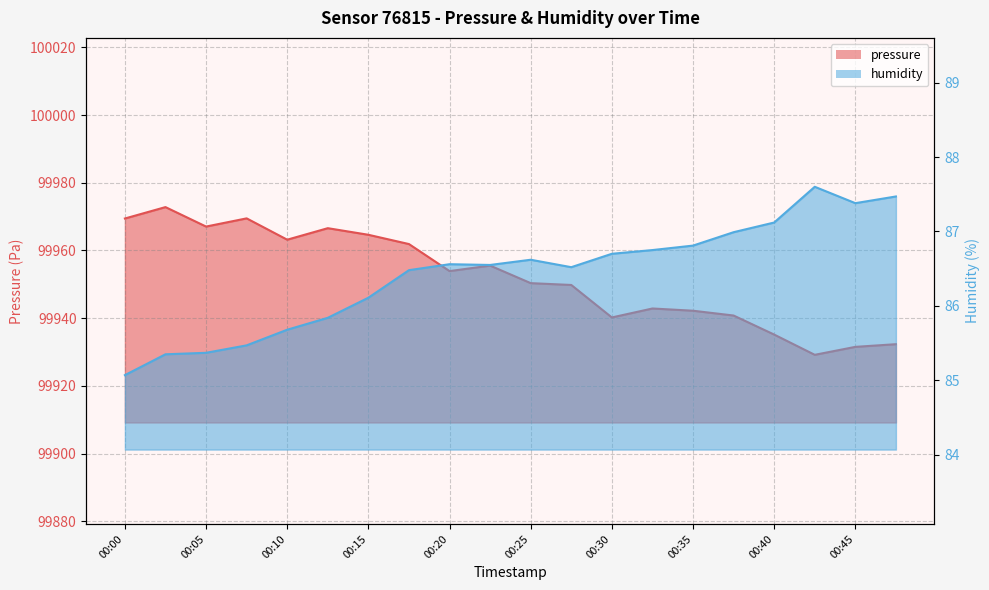

List the series in order of their overall mean, highest first.

pressure, humidity